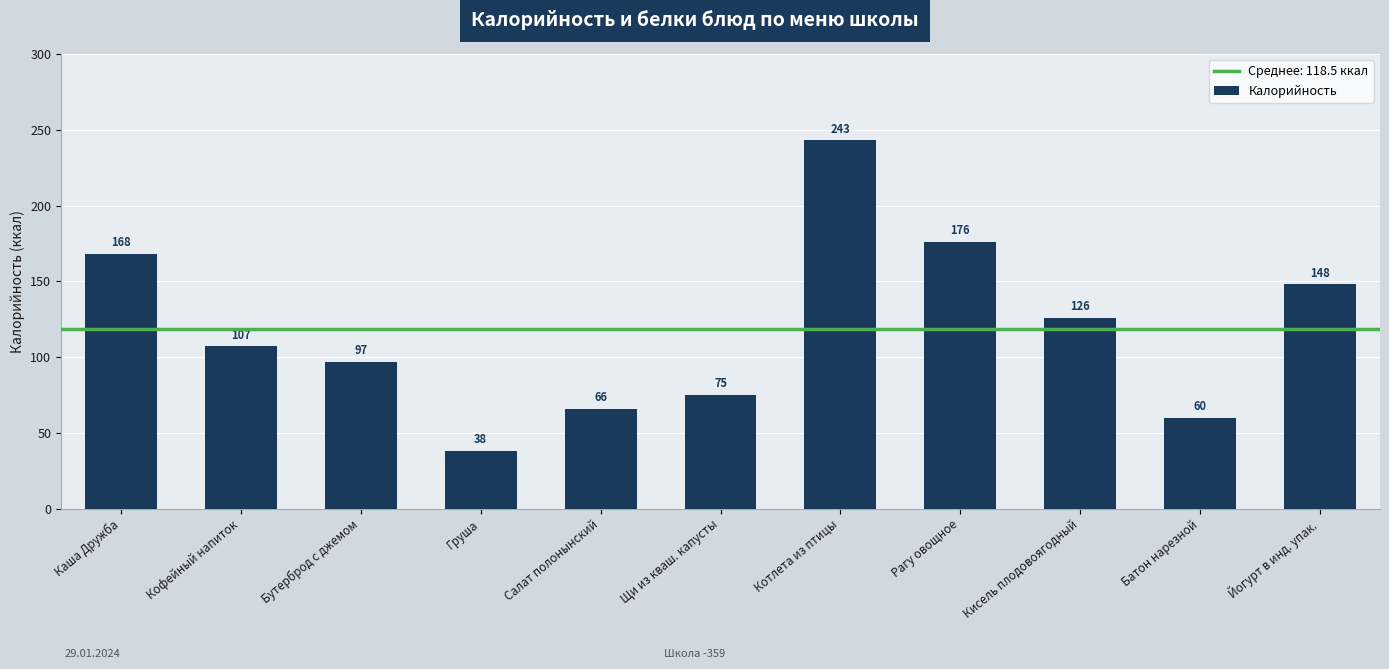

What is the difference between the maximum and minimum values?

205